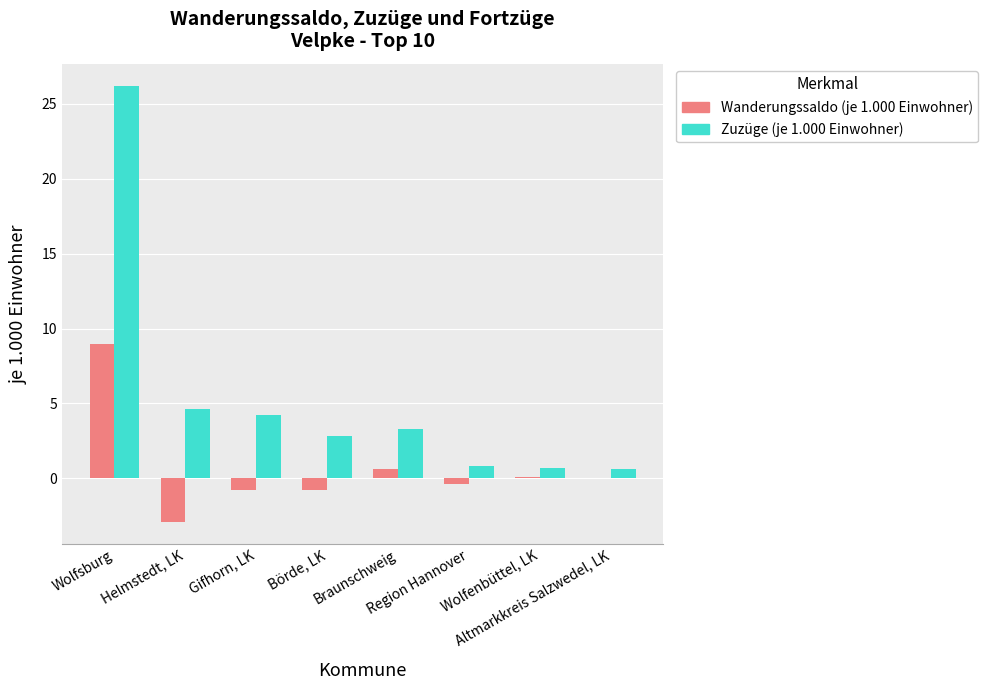

Which series has the largest total across all categories?

Zuzüge (je 1.000 Einwohner)